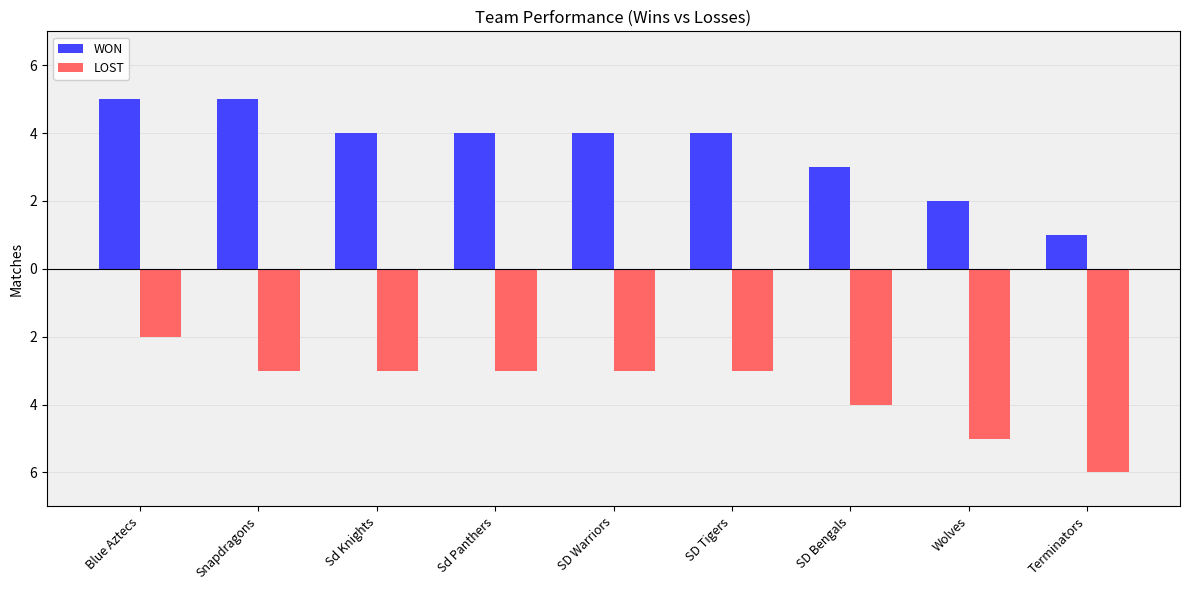

Is it true that LOST equals -3 at SD Warriors?

True